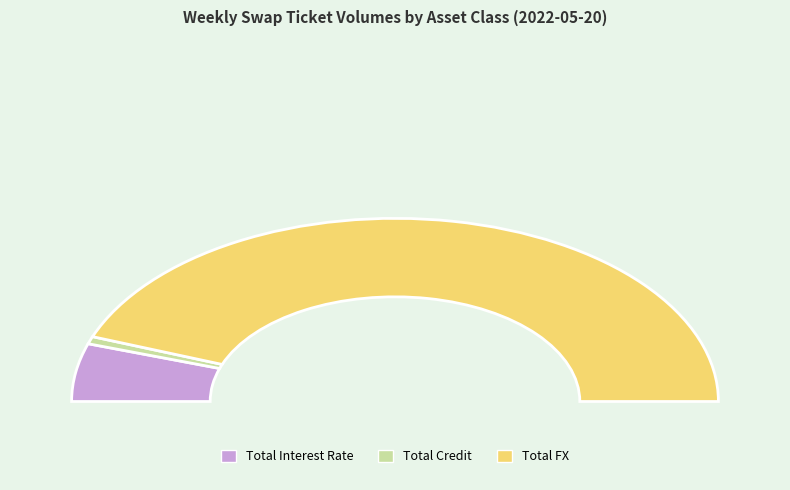

Combined, what portion of the pie is Total Interest Rate and Total Credit?

11.5%